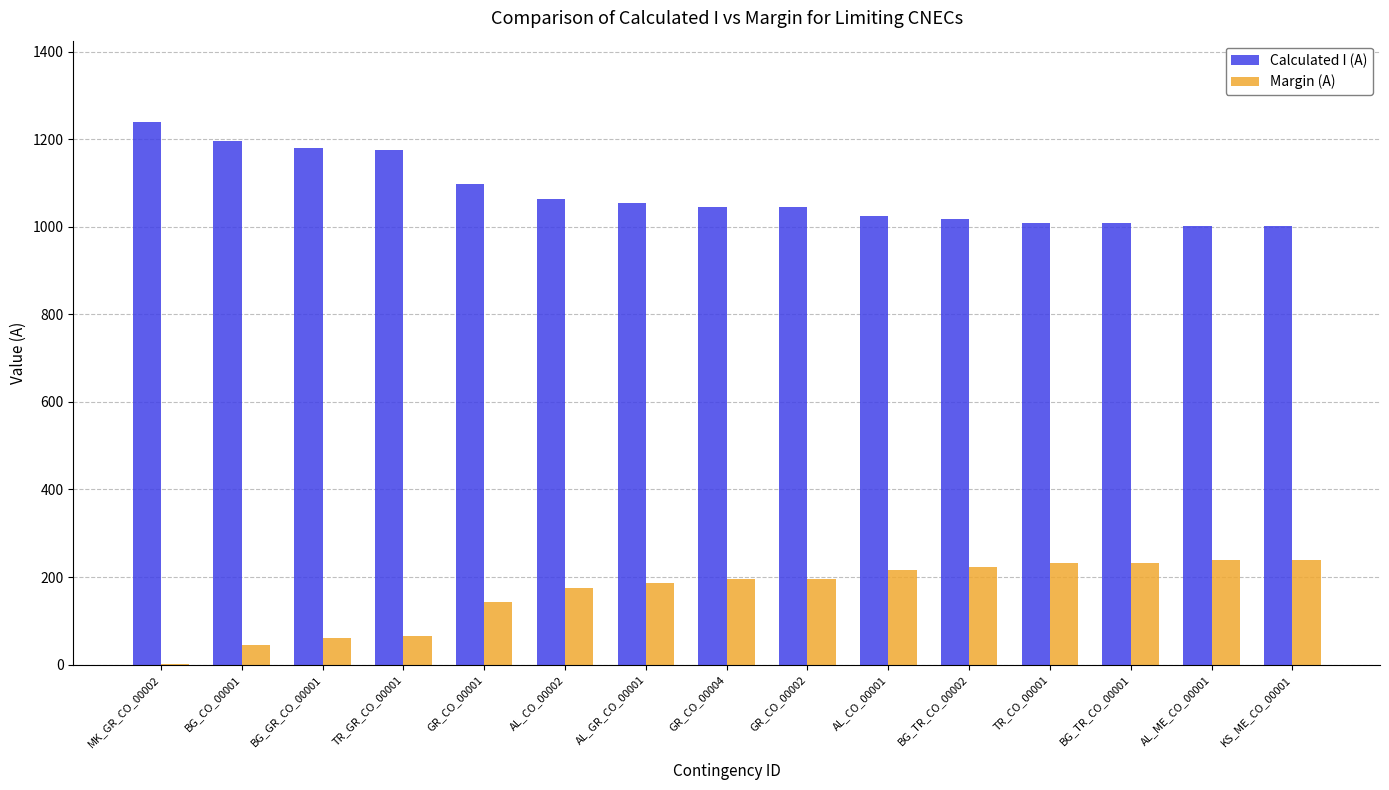

Does the chart contain stacked bars?

No